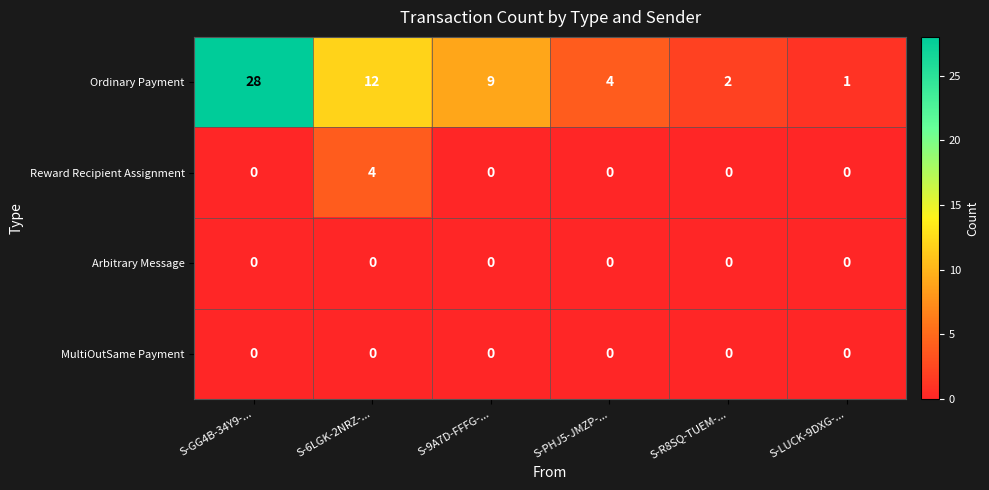

Reading left to right, what are all the values shown in this chart?

Ordinary Payment: 28	12	9	4	2	1
Reward Recipient Assignment: 0	4	0	0	0	0
Arbitrary Message: 0	0	0	0	0	0
MultiOutSame Payment: 0	0	0	0	0	0